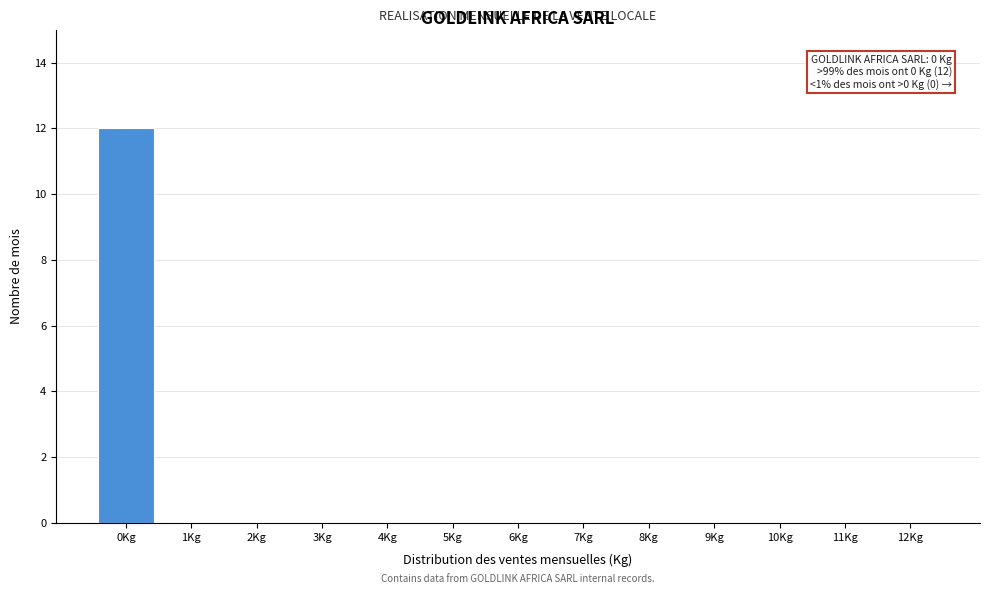

Reading left to right, what are all the values shown in this chart?

0Kg=12	1Kg=0	2Kg=0	3Kg=0	4Kg=0	5Kg=0	6Kg=0	7Kg=0	8Kg=0	9Kg=0	10Kg=0	11Kg=0	12Kg=0